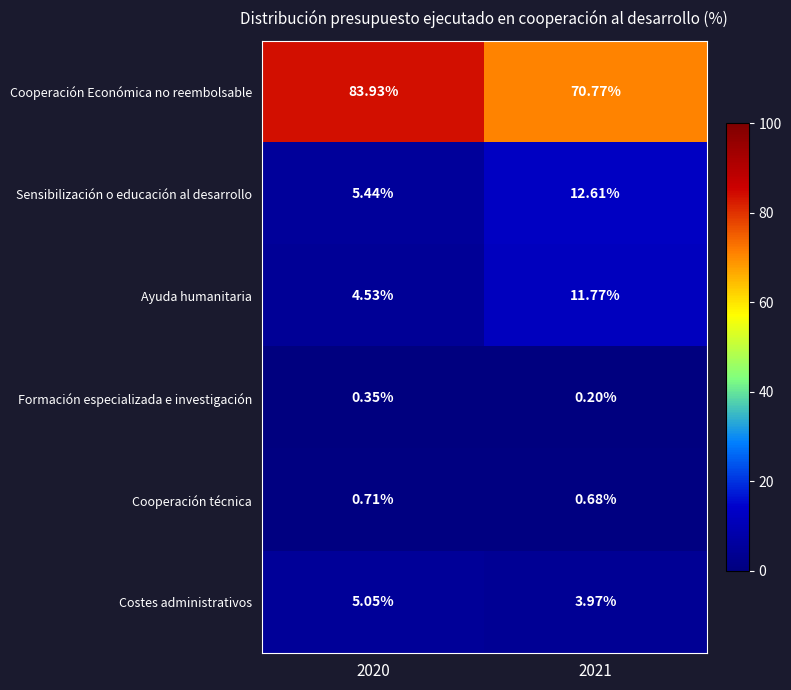

Rank the series at 2021 from highest to lowest value.

Cooperación Económica no reembolsable, Sensibilización o educación al desarrollo, Ayuda humanitaria, Costes administrativos, Cooperación técnica, Formación especializada e investigación